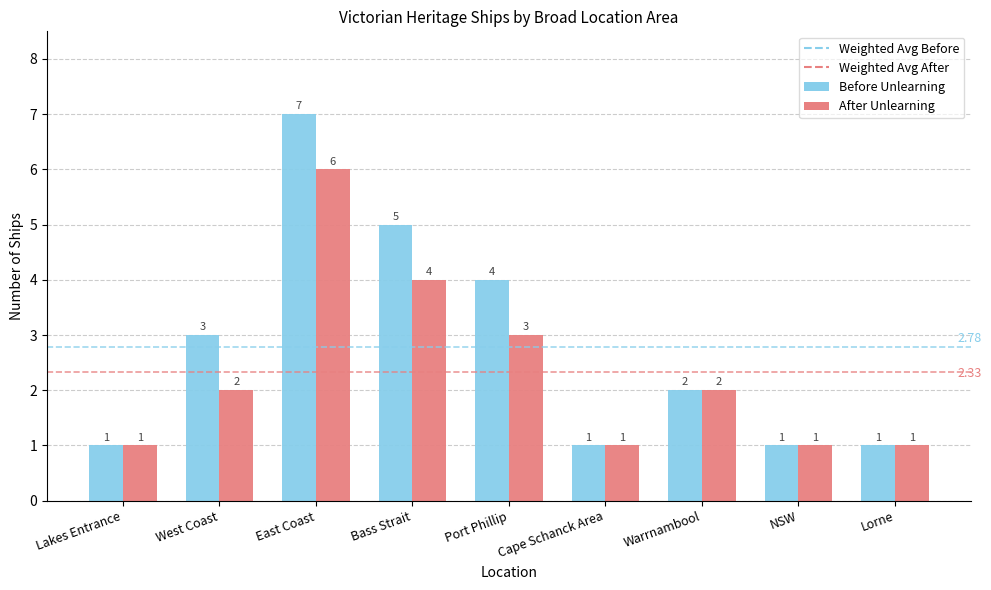

What is the average value of the After Unlearning series?

2